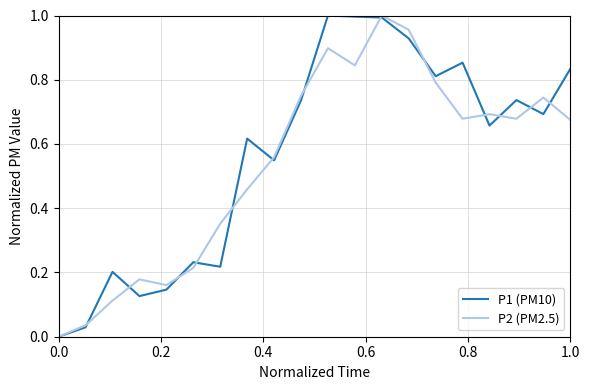

What is the sum of all P1 (PM10) values?

11.4